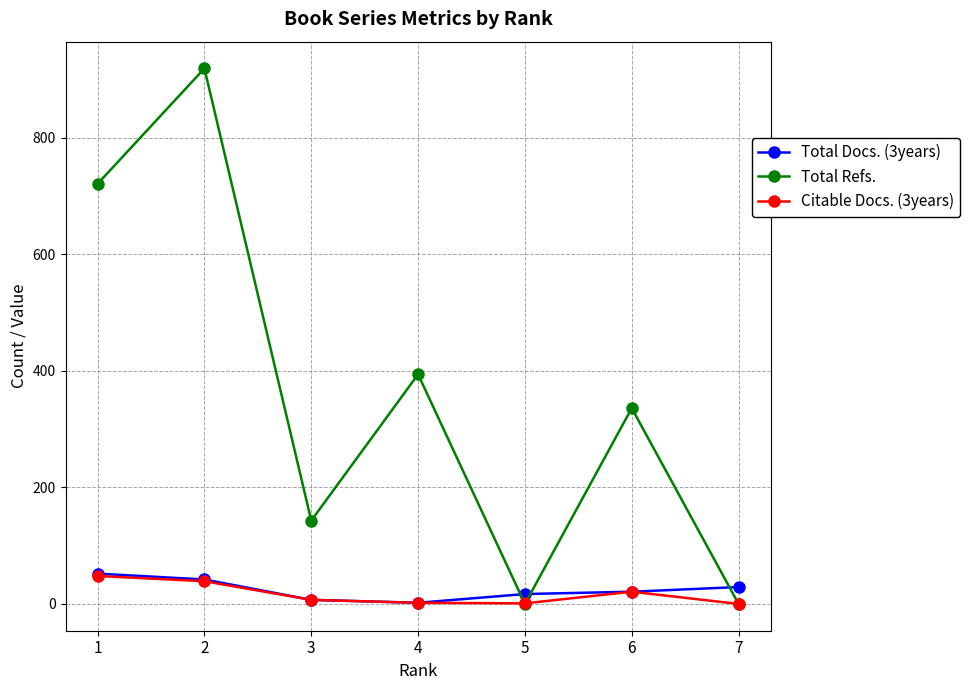

The value of Citable Docs. (3years) at 2 is 39. True or false?

True